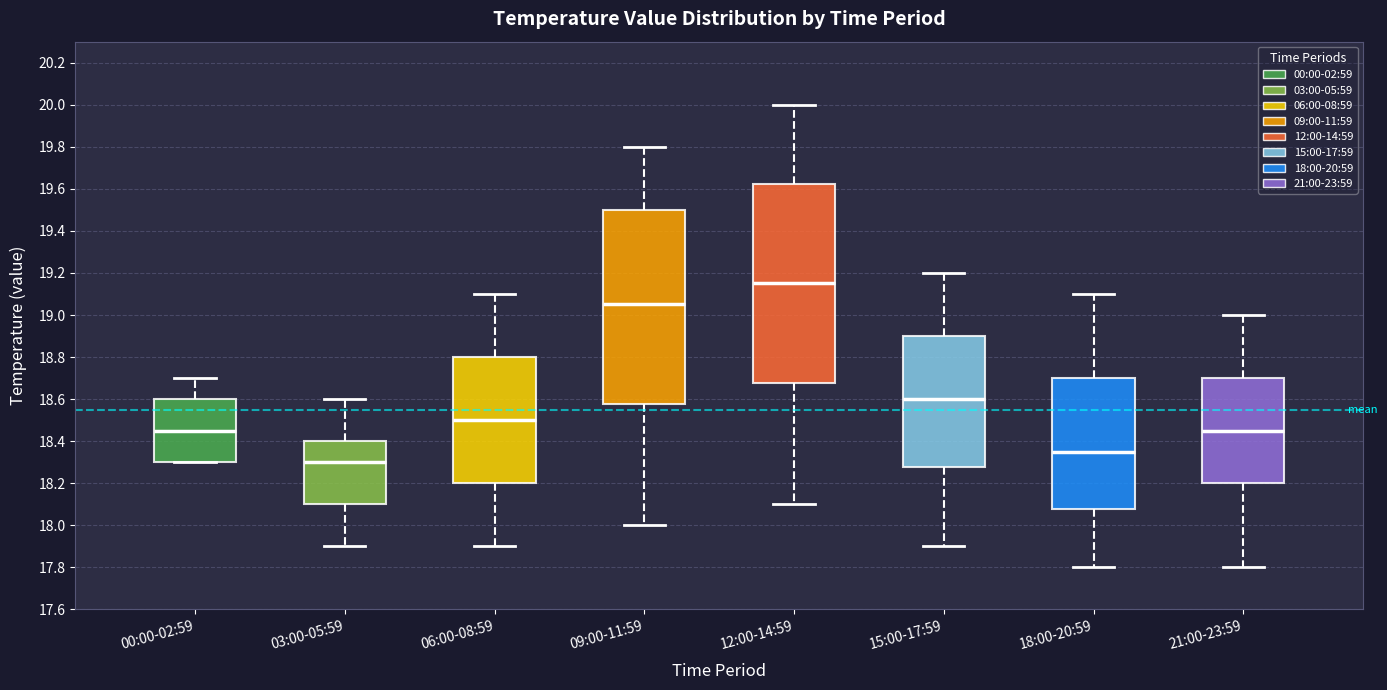

Reading left to right, transcribe this box plot: for each box, give where its median line is, the range the box spans, and where its two whiskers end, as read against the y-axis. The values are not printed on the chart, so give them approximately, as read against the axis.

00:00-02:59: median 18.46, box 18.30 to 18.60, whiskers 18.30 to 18.70
03:00-05:59: median 18.30, box 18.10 to 18.40, whiskers 17.90 to 18.60
06:00-08:59: median 18.50, box 18.20 to 18.80, whiskers 17.90 to 19.10
09:00-11:59: median 19.06, box 18.58 to 19.50, whiskers 18.00 to 19.80
12:00-14:59: median 19.16, box 18.68 to 19.62, whiskers 18.10 to 20.00
15:00-17:59: median 18.60, box 18.28 to 18.90, whiskers 17.90 to 19.20
18:00-20:59: median 18.36, box 18.08 to 18.70, whiskers 17.80 to 19.10
21:00-23:59: median 18.46, box 18.20 to 18.70, whiskers 17.80 to 19.00